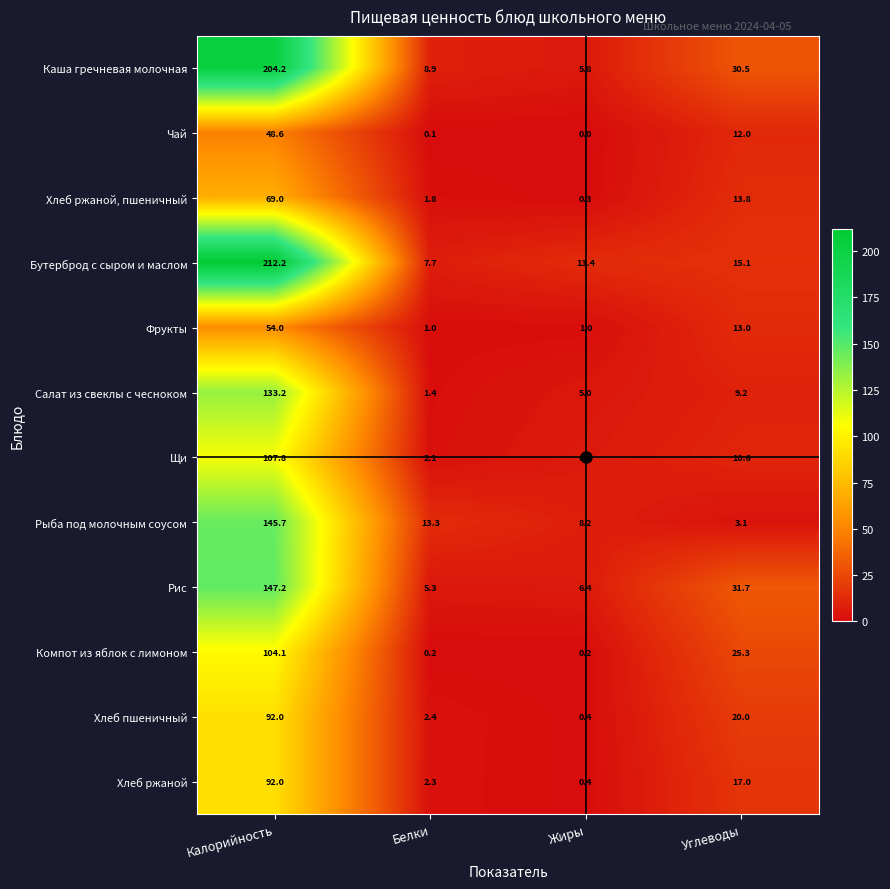

At which label is Рис closest to 76?

Углеводы